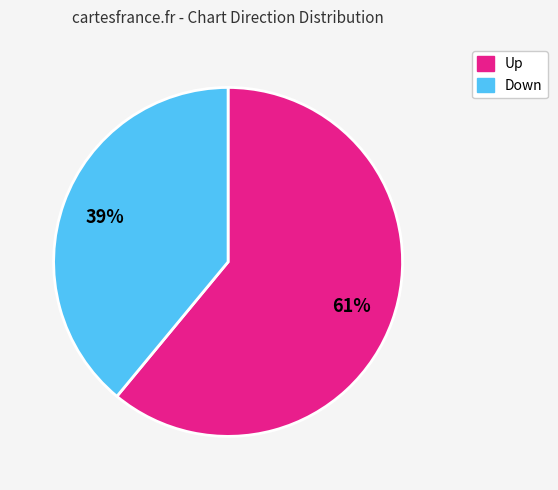

Does any single category account for the majority?

Yes